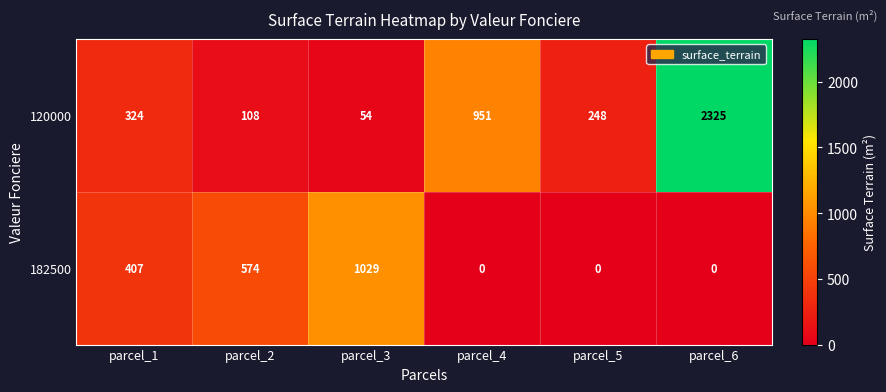

Count the number of categories in the chart.

6